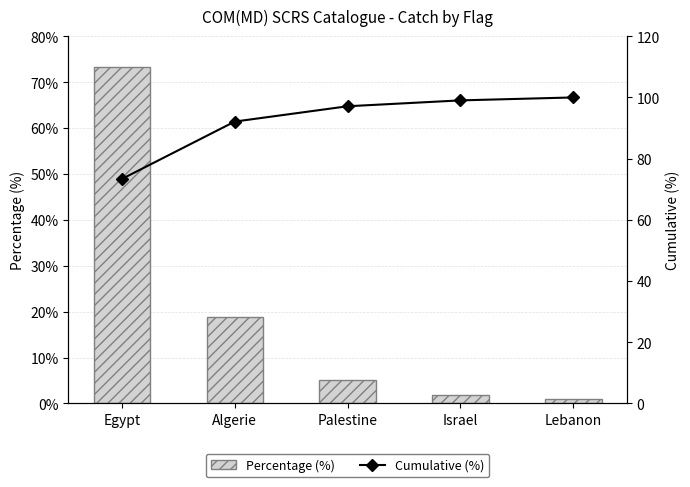

What is the value of the Percentage (%) bar at the 2nd from the left?

18.7